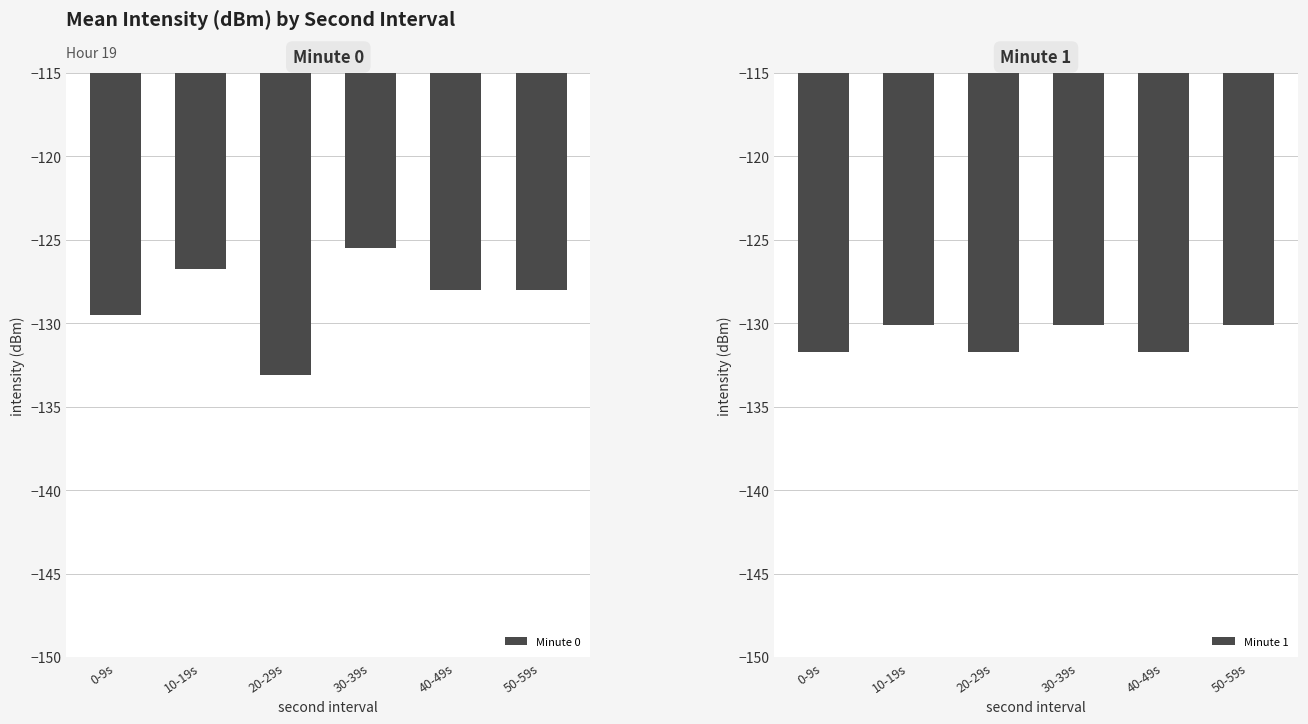

What is the average value of the Minute 0 series?

-128.5